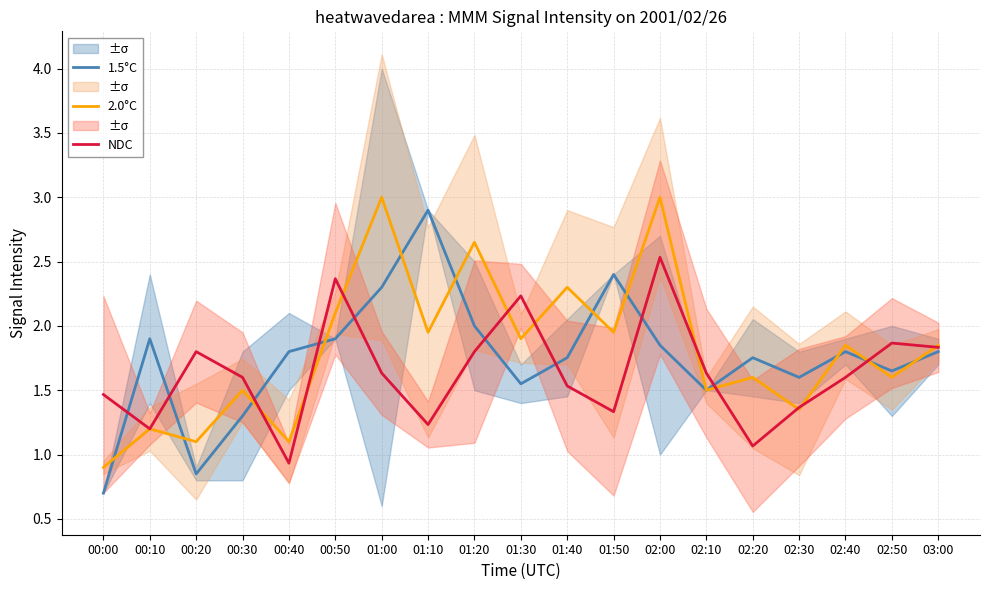

The value of 1.5°C at 00:40 is 0.5. True or false?

False